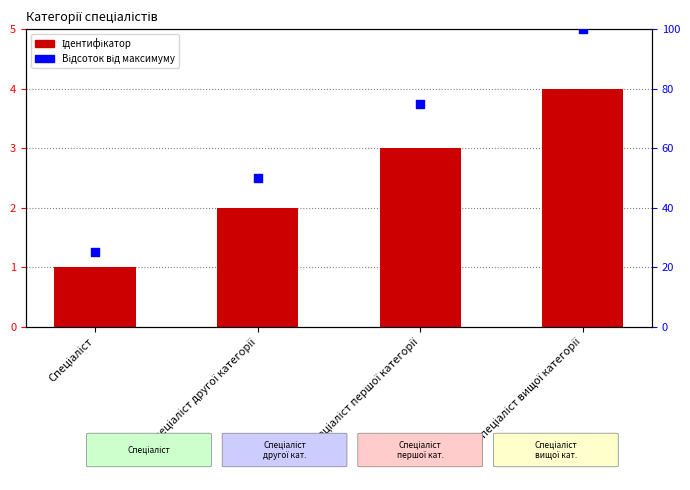

What are all the series names shown in the legend?

Ідентифікатор, Відсоток від максимуму